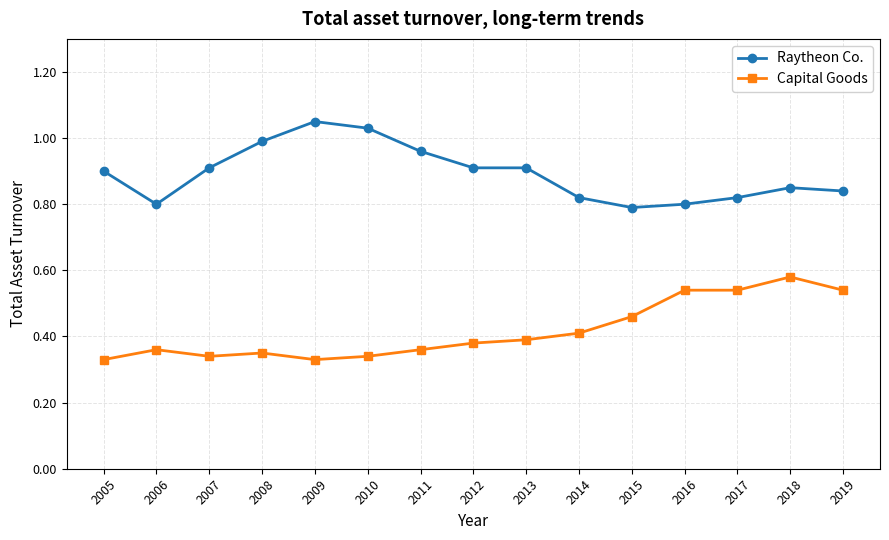

Which series changed the most between 2013 and 2016?

Capital Goods